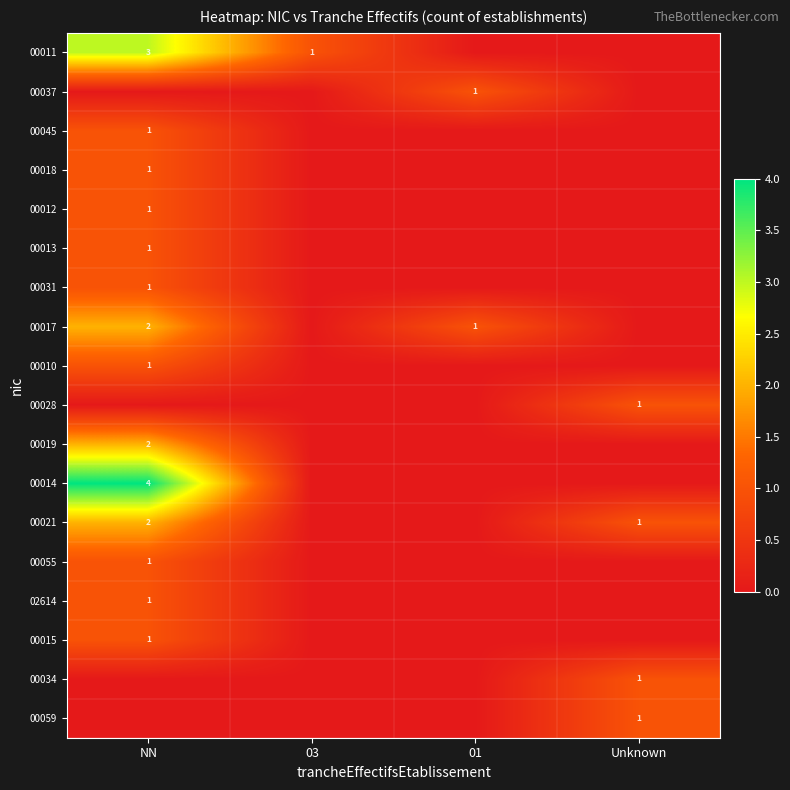

Between NN and Unknown, which series saw the biggest shift?

00014